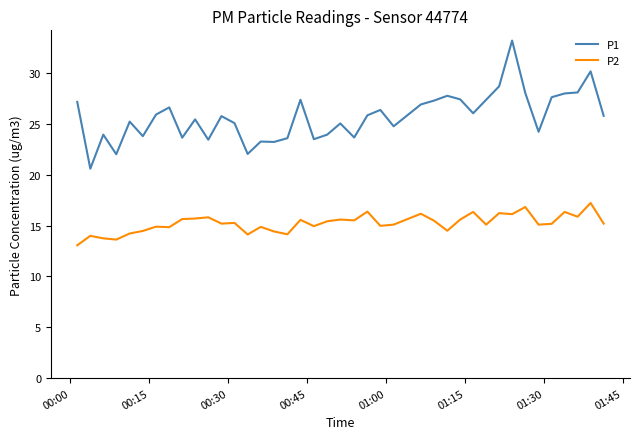

What is the highest value of the P1 series?

33.2